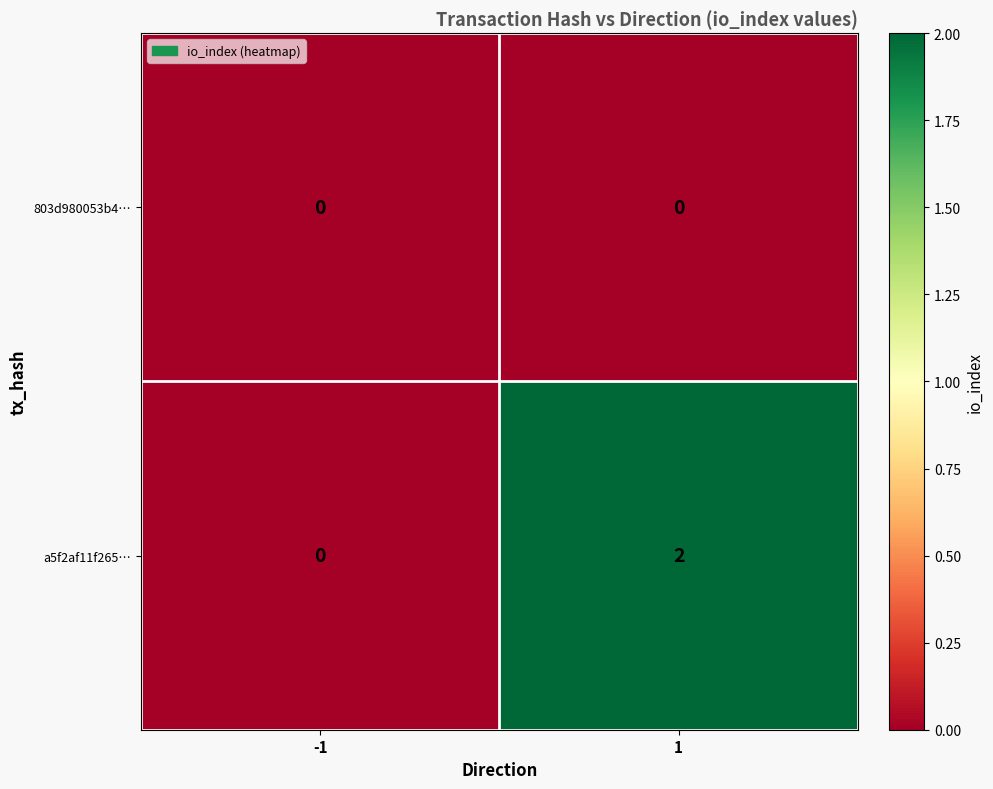

Reading left to right, transcribe all the data shown in this chart.

803d980053b4…: -1=0	1=0
a5f2af11f265…: -1=0	1=2